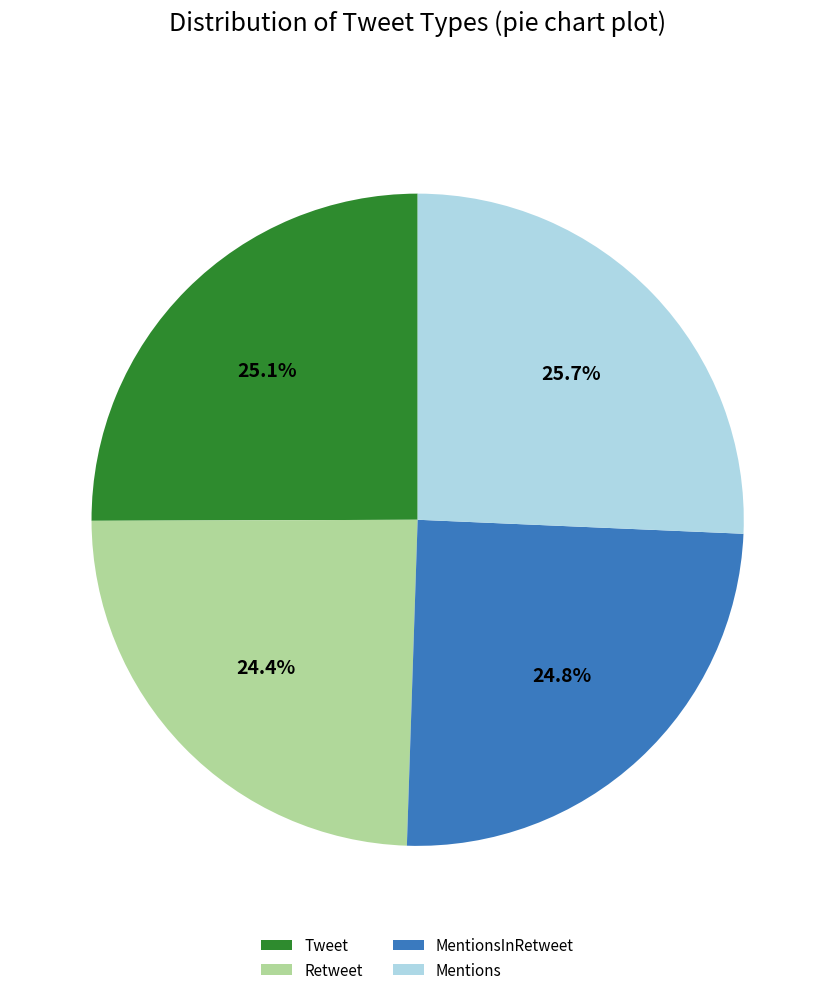

What portion of the pie excludes Retweet?

75.6%